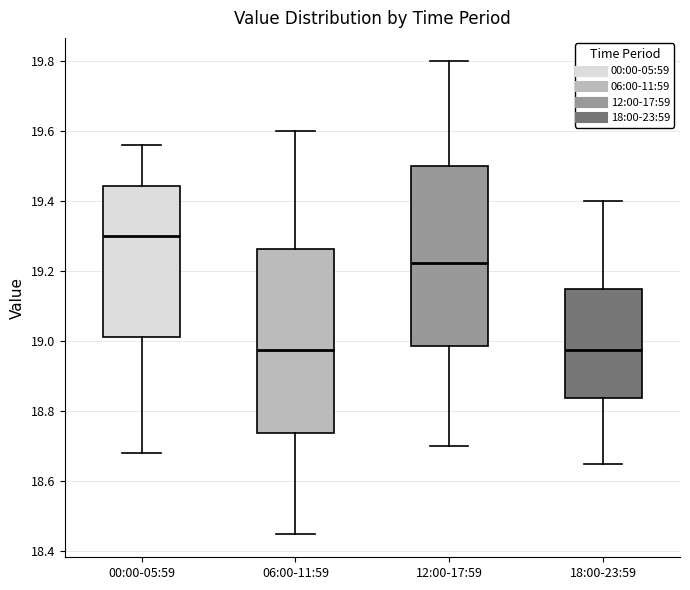

Reading left to right, transcribe this box plot: for each box, give where its median line is, the range the box spans, and where its two whiskers end, as read against the y-axis. The values are not printed on the chart, so give them approximately, as read against the axis.

00:00-05:59: median 19.30, box 19.02 to 19.44, whiskers 18.68 to 19.56
06:00-11:59: median 18.98, box 18.74 to 19.26, whiskers 18.46 to 19.60
12:00-17:59: median 19.22, box 18.98 to 19.50, whiskers 18.70 to 19.80
18:00-23:59: median 18.98, box 18.84 to 19.16, whiskers 18.66 to 19.40